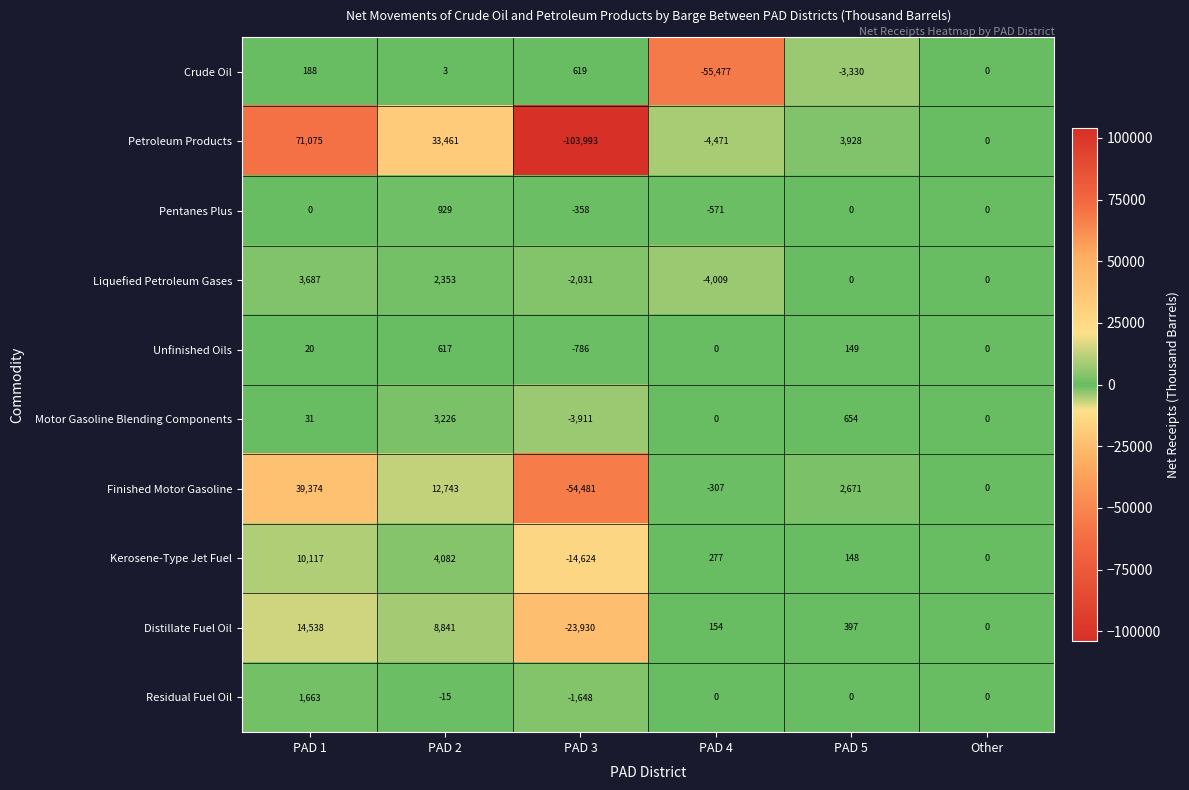

Count the Liquefied Petroleum Gases values in the range -2031 to 2353.

4